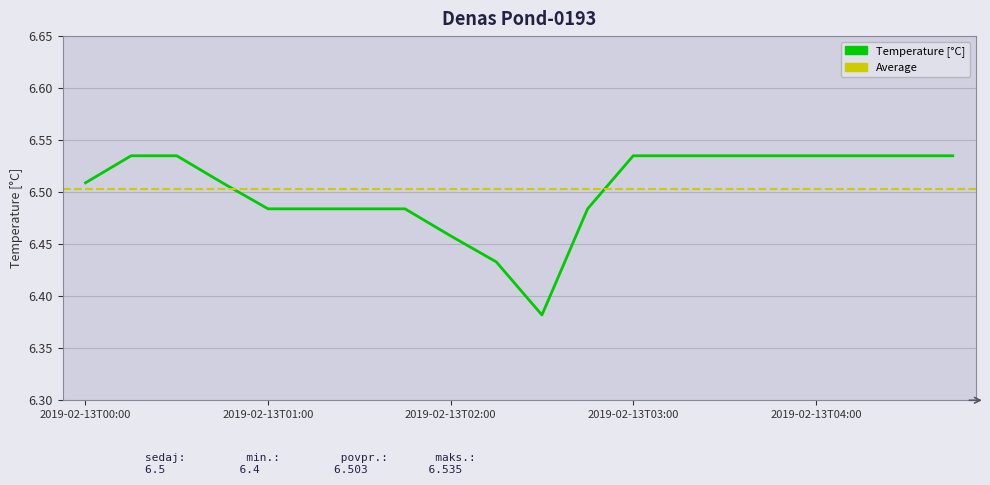

List the labels in order of value, smallest first.

2019-02-13T02:30, 2019-02-13T02:15, 2019-02-13T02:00, 2019-02-13T01:00, 2019-02-13T01:15, 2019-02-13T01:30, 2019-02-13T01:45, 2019-02-13T02:45, 2019-02-13T00:00, 2019-02-13T00:45, 2019-02-13T00:15, 2019-02-13T00:30, 2019-02-13T03:00, 2019-02-13T03:15, 2019-02-13T03:30, 2019-02-13T03:45, 2019-02-13T04:00, 2019-02-13T04:15, 2019-02-13T04:30, 2019-02-13T04:45